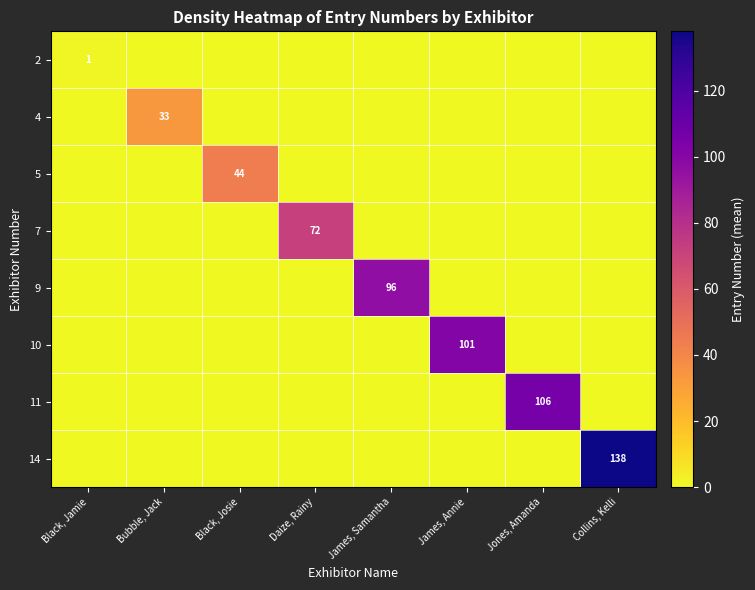

At which label does 14 reach its peak?

Collins, Kelli